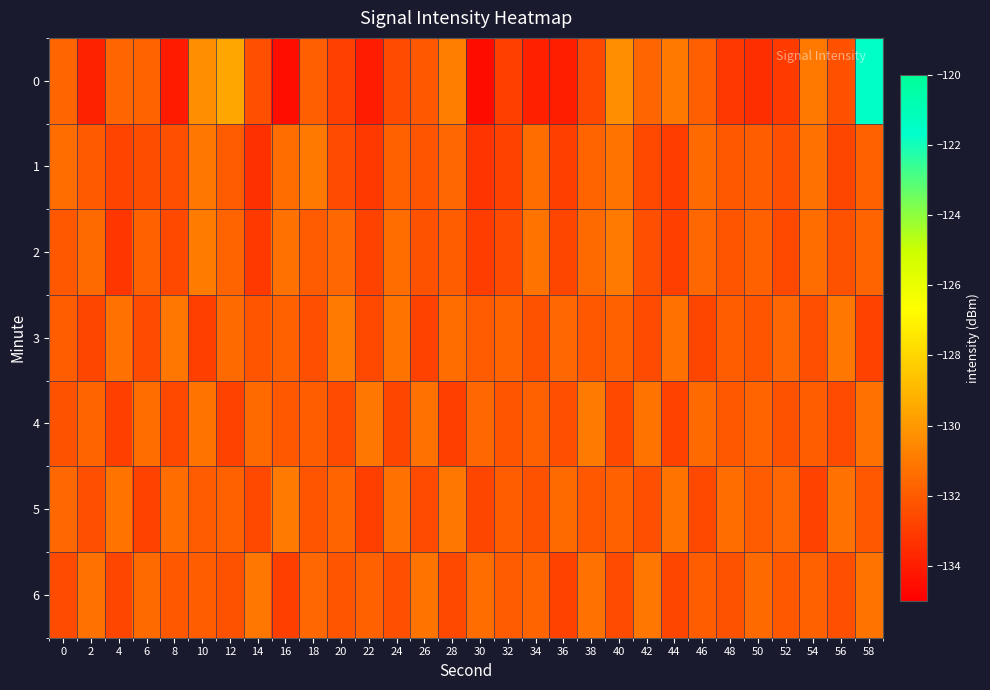

Between 20 and 50, which is larger?

20